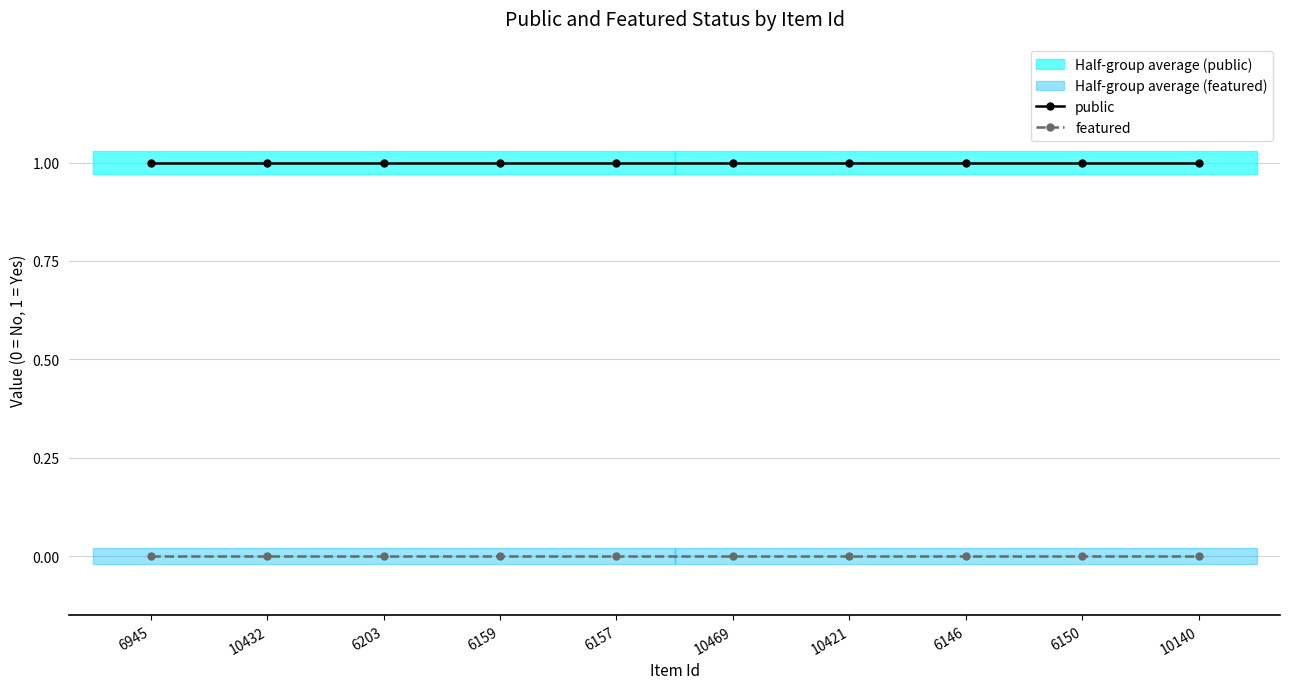

Which series has the largest total across all categories?

public